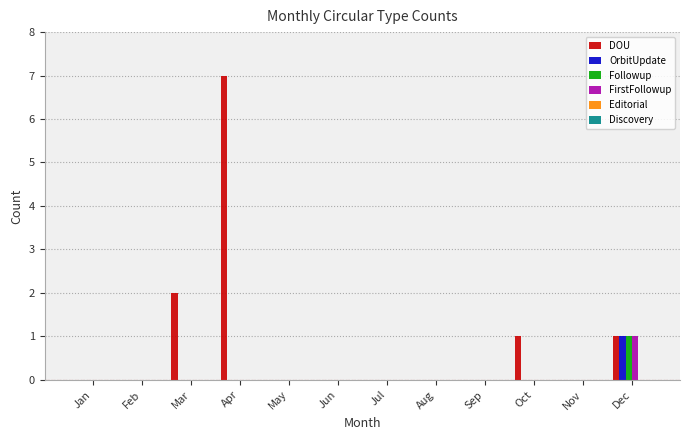

What is the greatest value displayed?

7